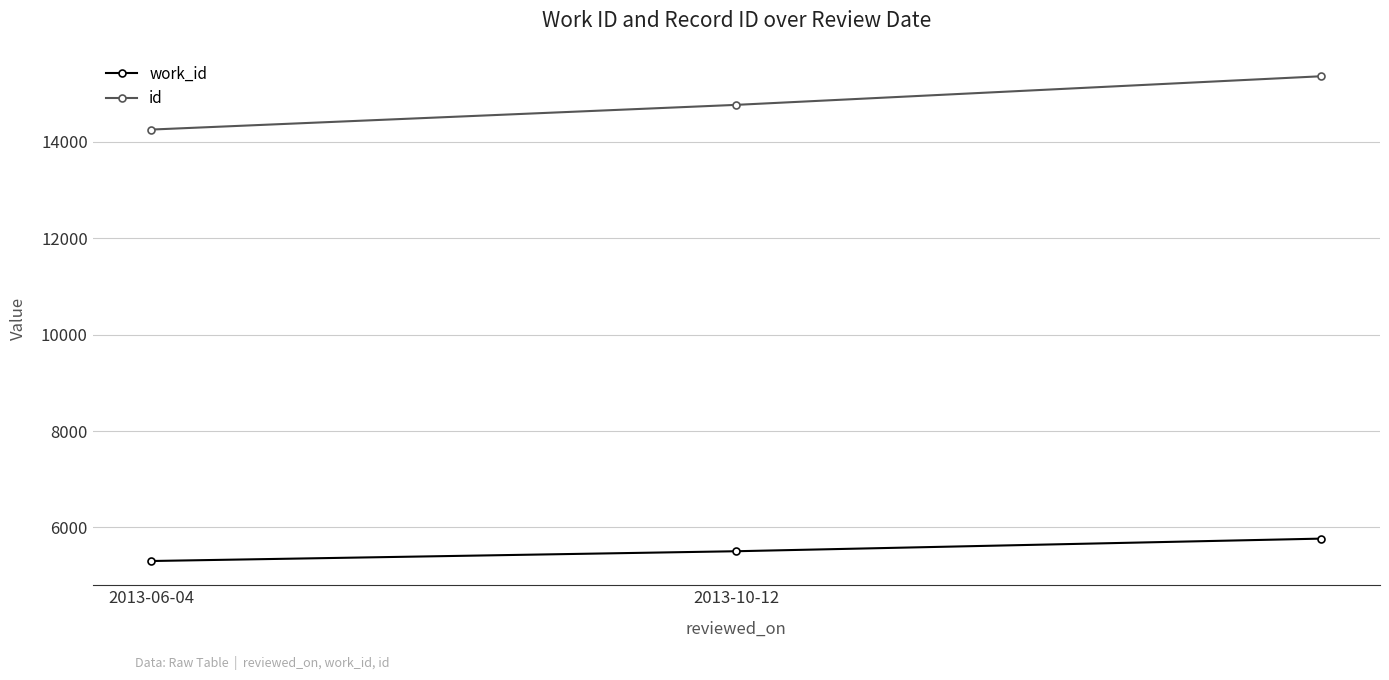

What is the difference between the maximum and minimum values in the id series?

1107